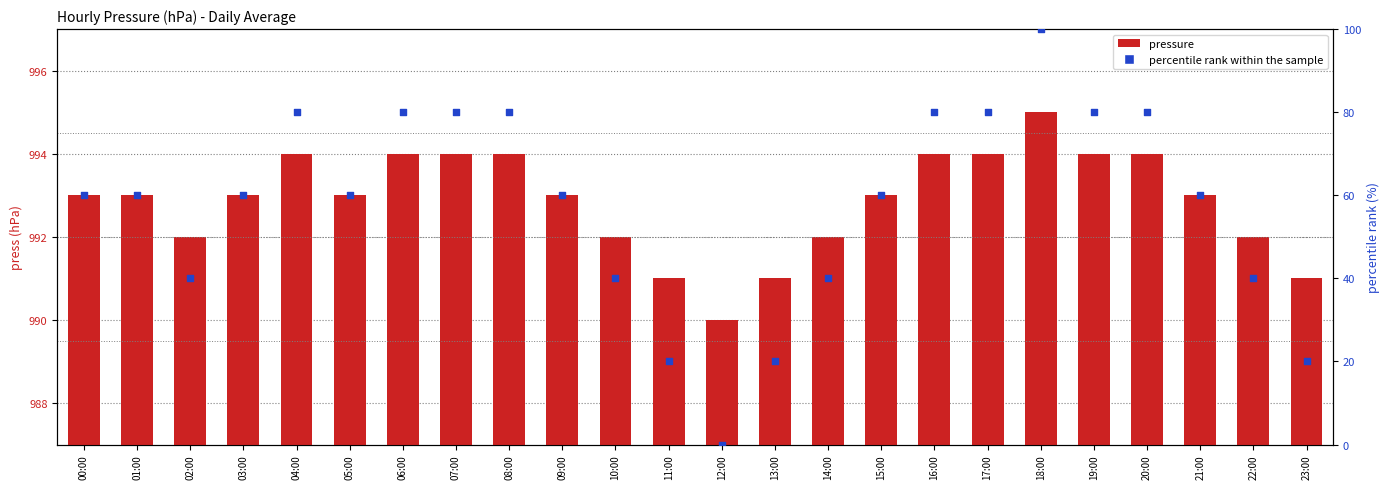

Is the value of pressure at 16:00 greater than the value of percentile rank within the sample at 00:00?

Yes